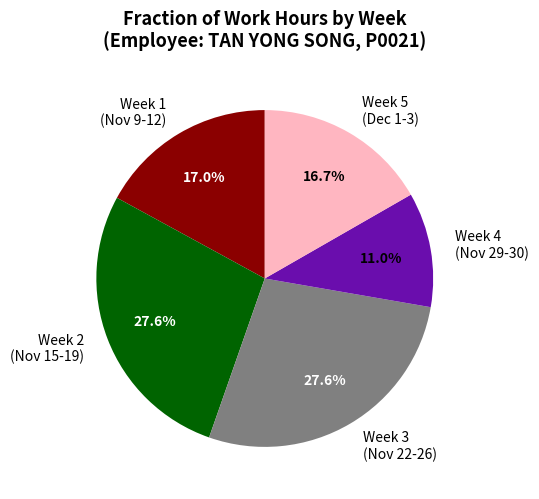

To the nearest percent, what is the difference between the largest and smallest slice percentages?

17%